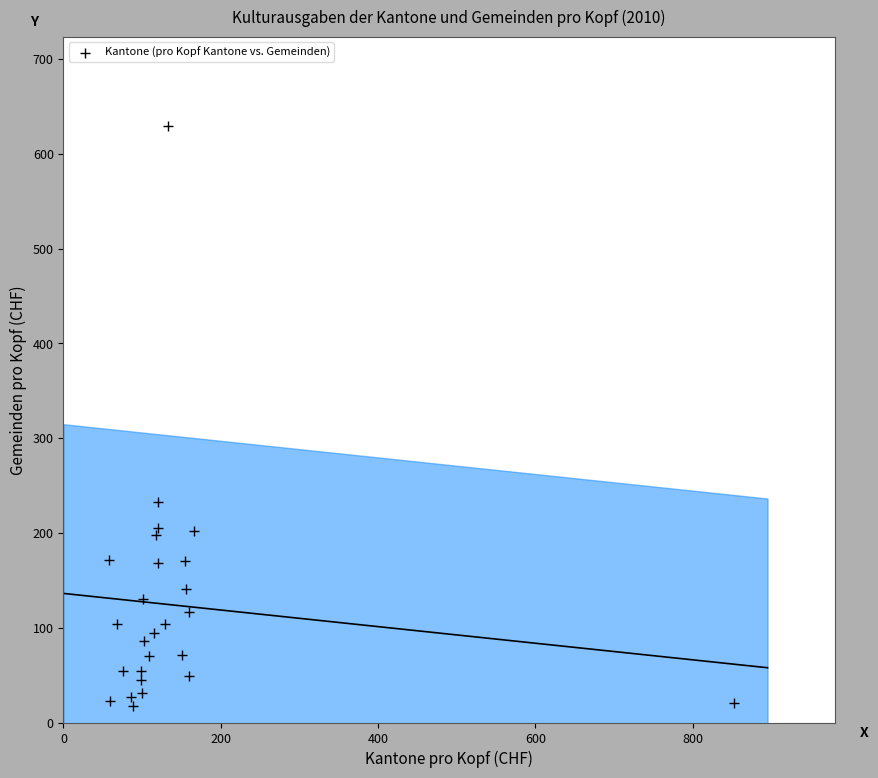

What Y value in the scatter plot is closest to 323?

233.1